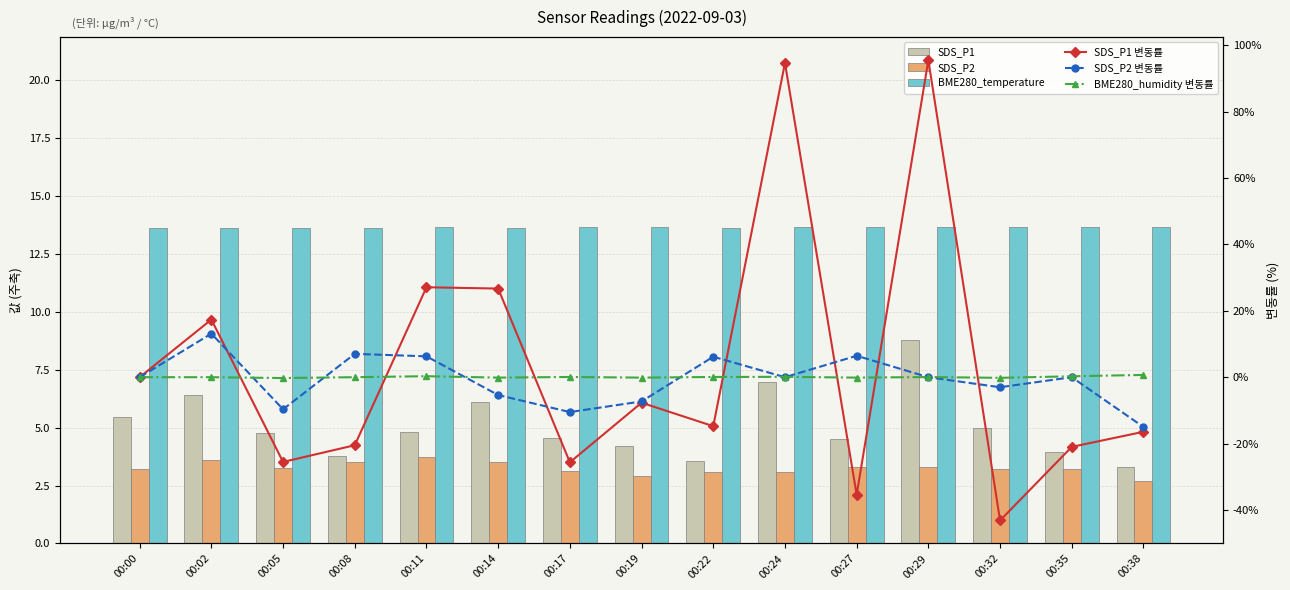

What is the greatest value displayed?

95.6